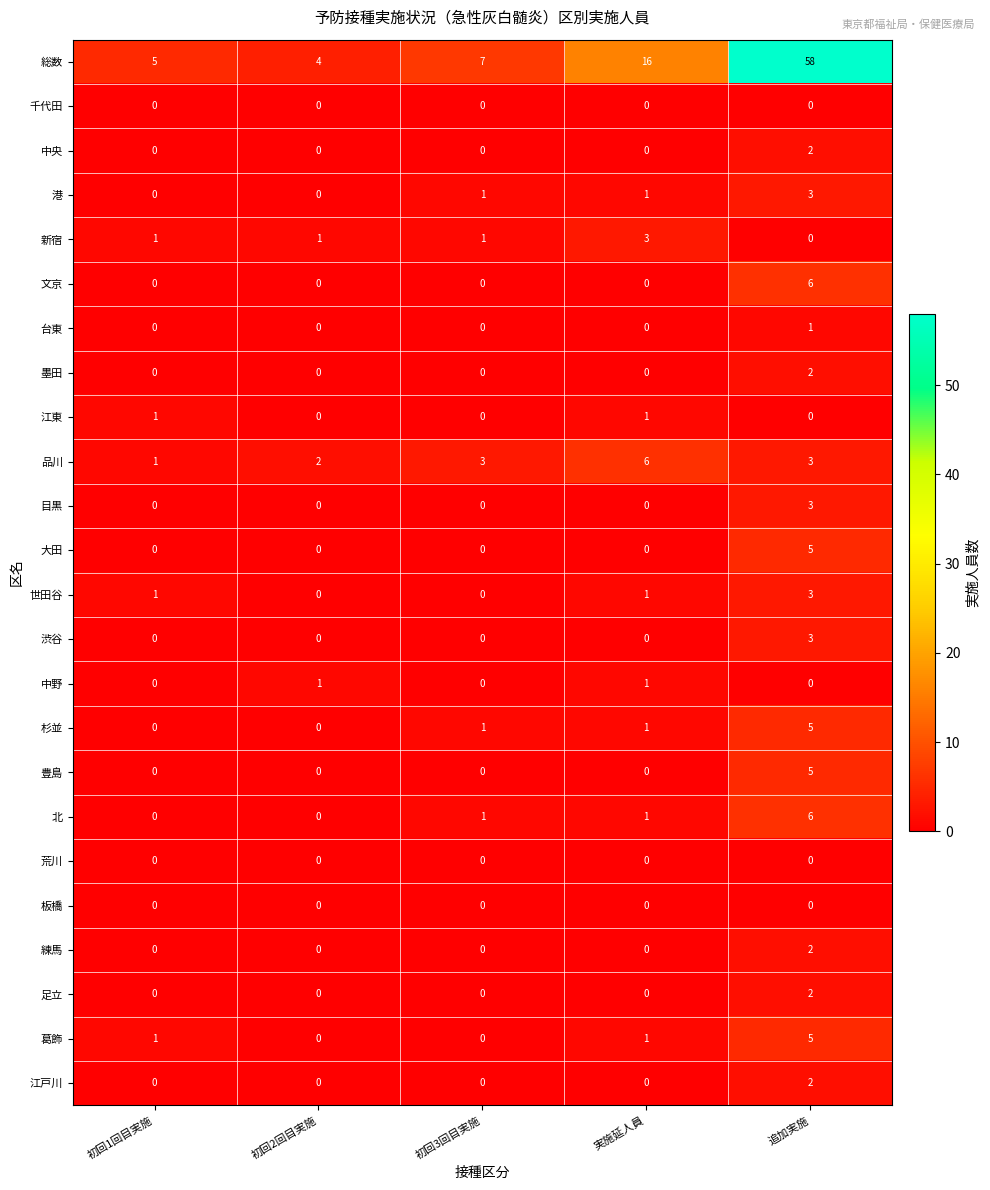

How many 墨田 values are between 0 and 1?

4